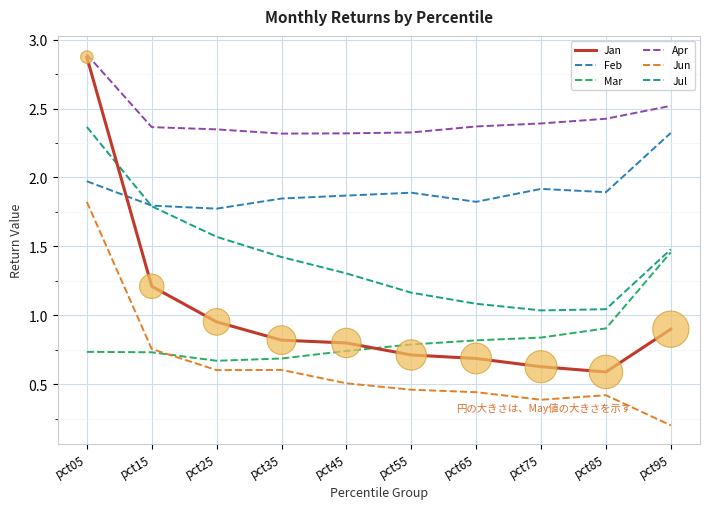

Which series changed the most between pct05 and pct65?

Jan